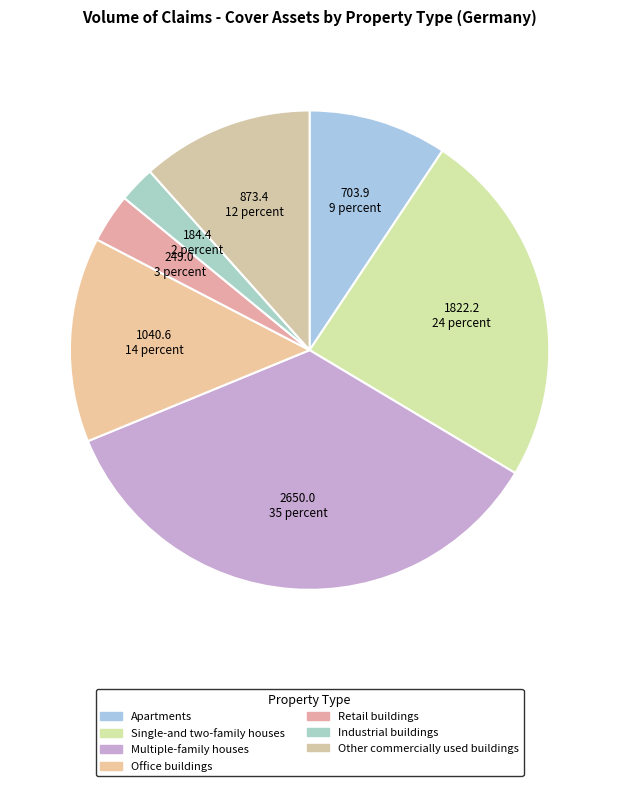

How many segments does this pie chart have?

7